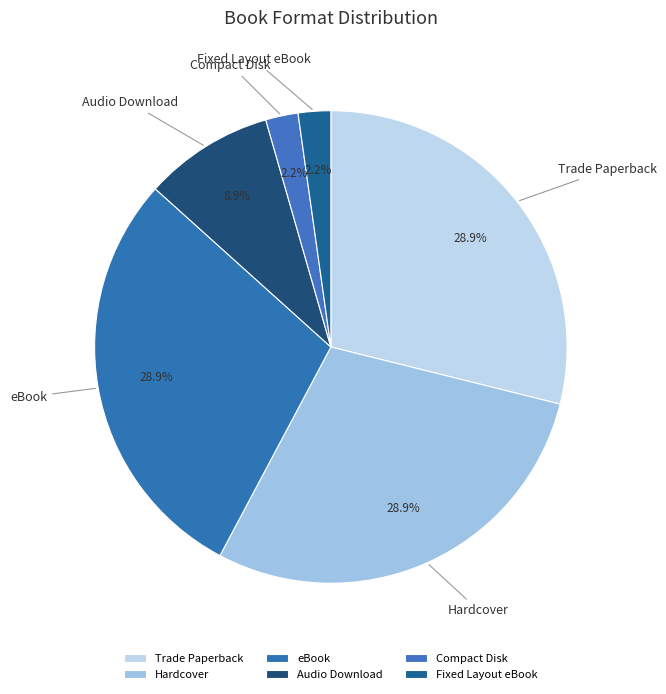

Which has a higher value, Fixed Layout eBook or eBook?

eBook